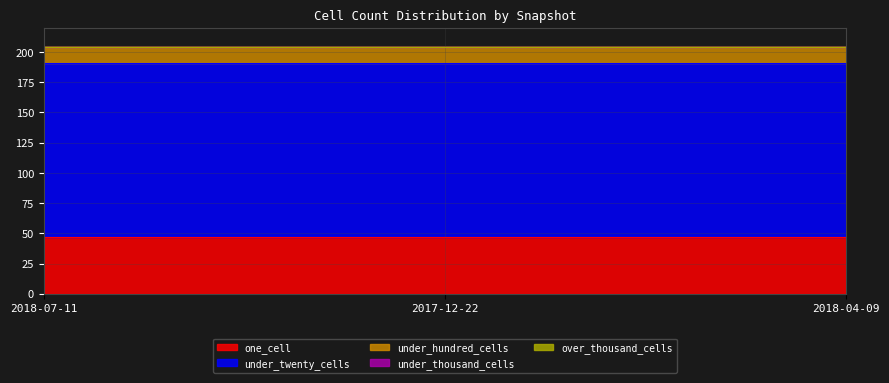

True or false: under_hundred_cells has a value of 13 at 2018-04-09.

True